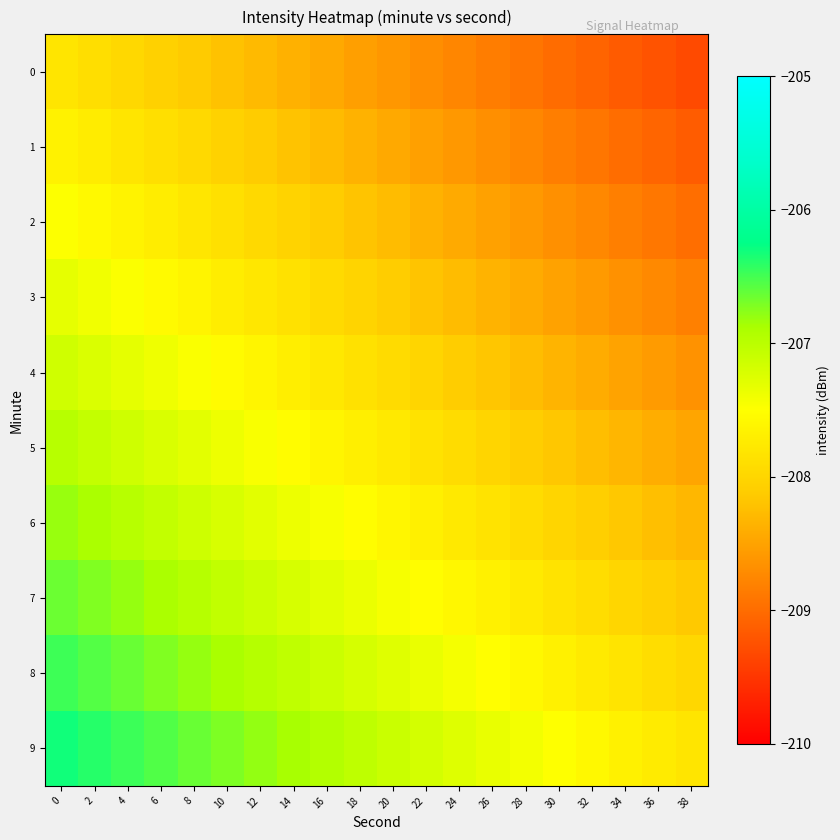

Which series has the largest total across all categories?

9